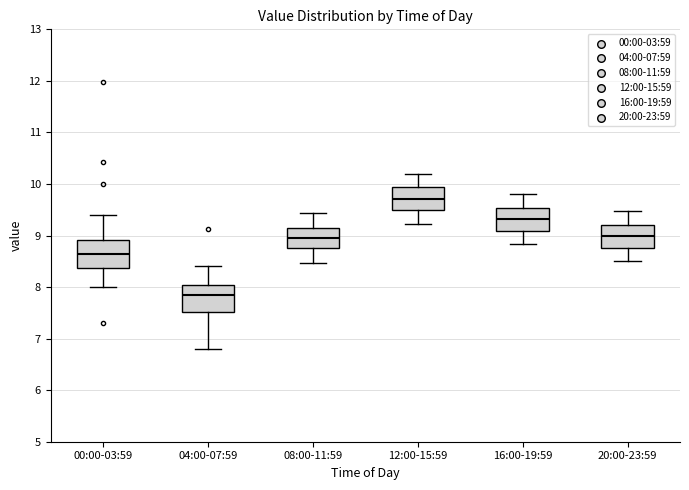

Reading left to right, transcribe this box plot: for each box, give where its median line is, the range the box spans, and where its two whiskers end, as read against the y-axis. The values are not printed on the chart, so give them approximately, as read against the axis.

00:00-03:59: median 8.6, box 8.4 to 8.9, whiskers 8.0 to 9.4
04:00-07:59: median 7.9, box 7.5 to 8.0, whiskers 6.8 to 8.4
08:00-11:59: median 9.0, box 8.8 to 9.1, whiskers 8.5 to 9.4
12:00-15:59: median 9.7, box 9.5 to 9.9, whiskers 9.2 to 10.2
16:00-19:59: median 9.3, box 9.1 to 9.5, whiskers 8.8 to 9.8
20:00-23:59: median 9.0, box 8.8 to 9.2, whiskers 8.5 to 9.5